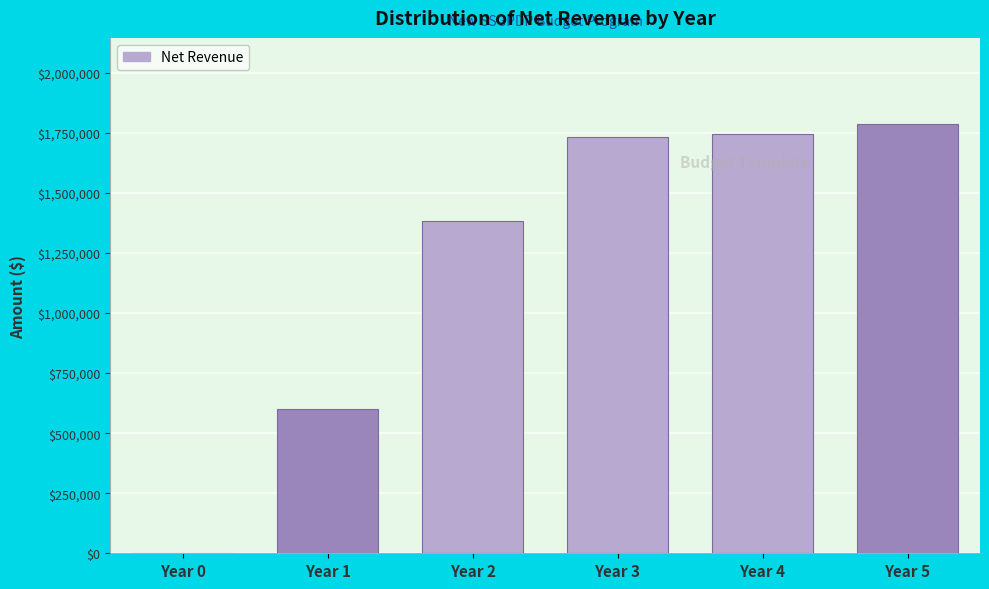

Reading left to right, transcribe all the data shown in this chart.

Year 0=0	Year 1=600000	Year 2=1383750	Year 3=1733531	Year 4=1744563	Year 5=1788177